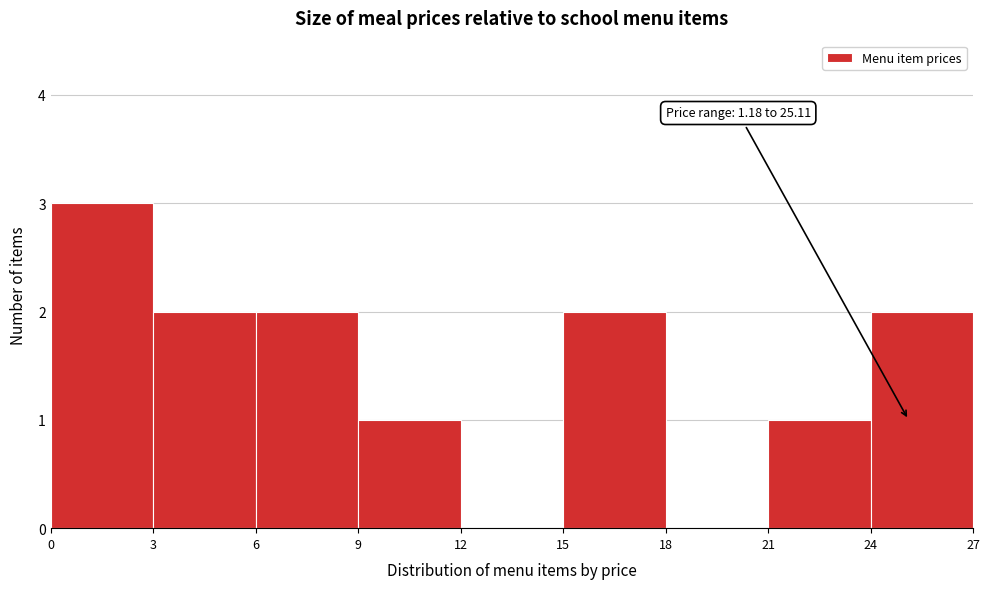

Over which range of the x-axis is the bar tallest?

0 to 3